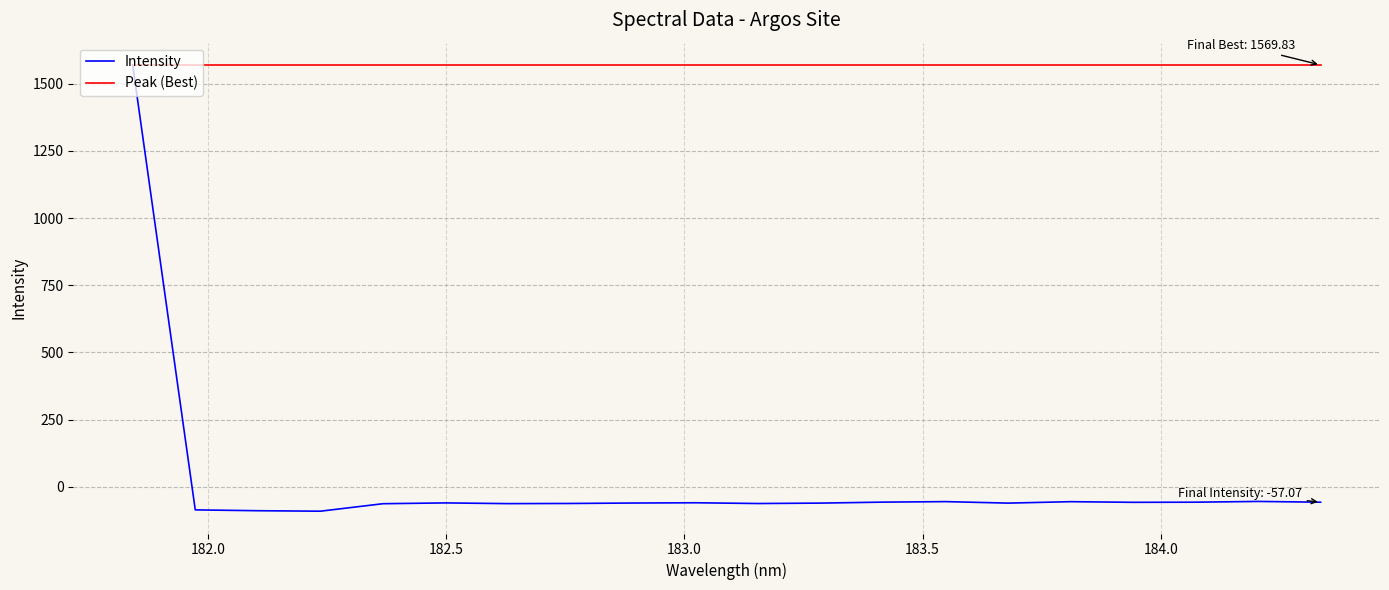

What is the smallest value displayed?

-90.5